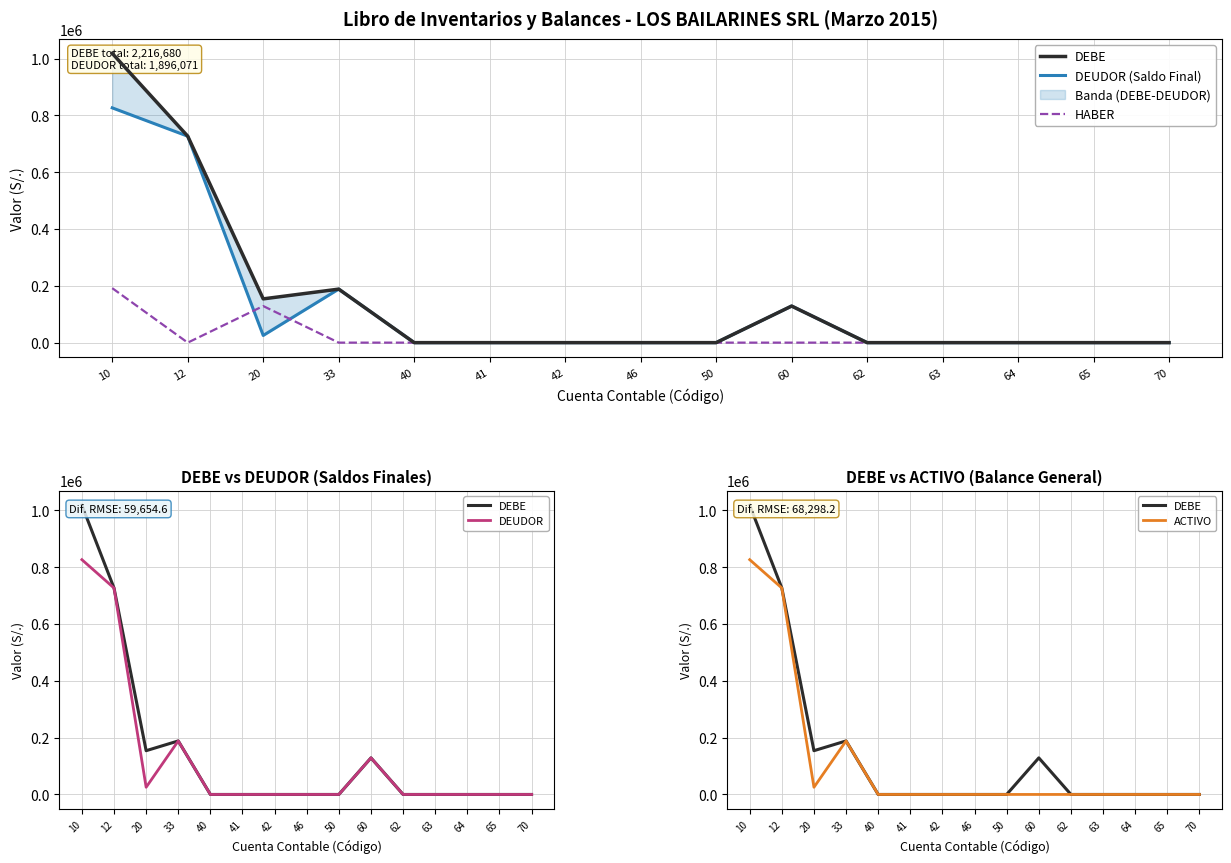

What is the total value across all series at 33?

753800